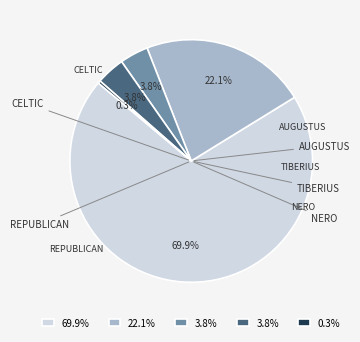

Is there any slice that represents more than half of the pie?

Yes